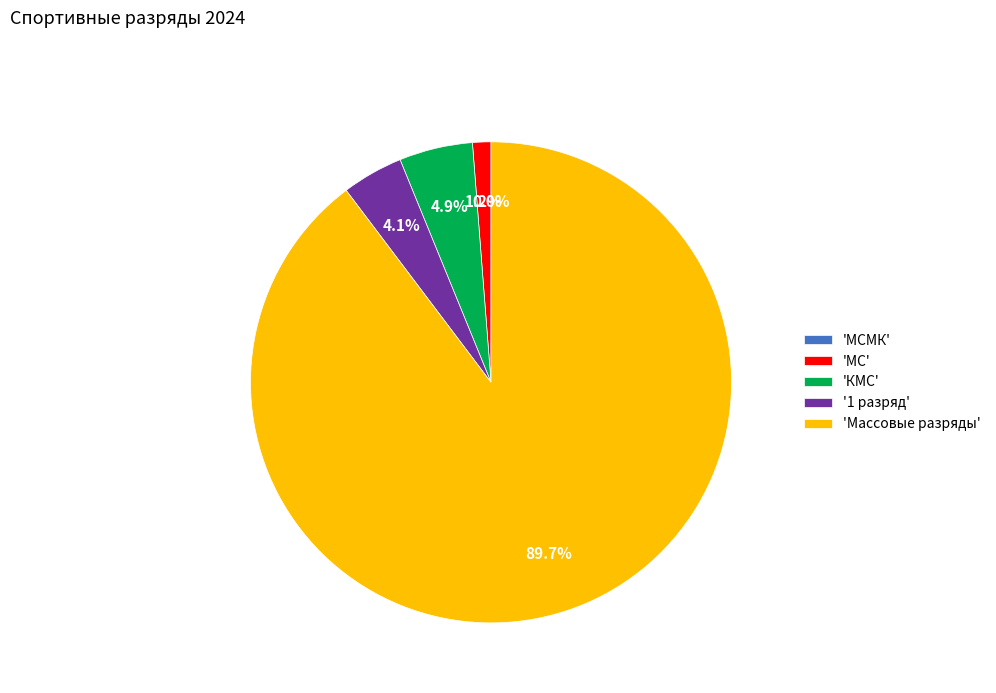

To the nearest percent, what is the combined percentage of КМС and 1 разряд?

9%